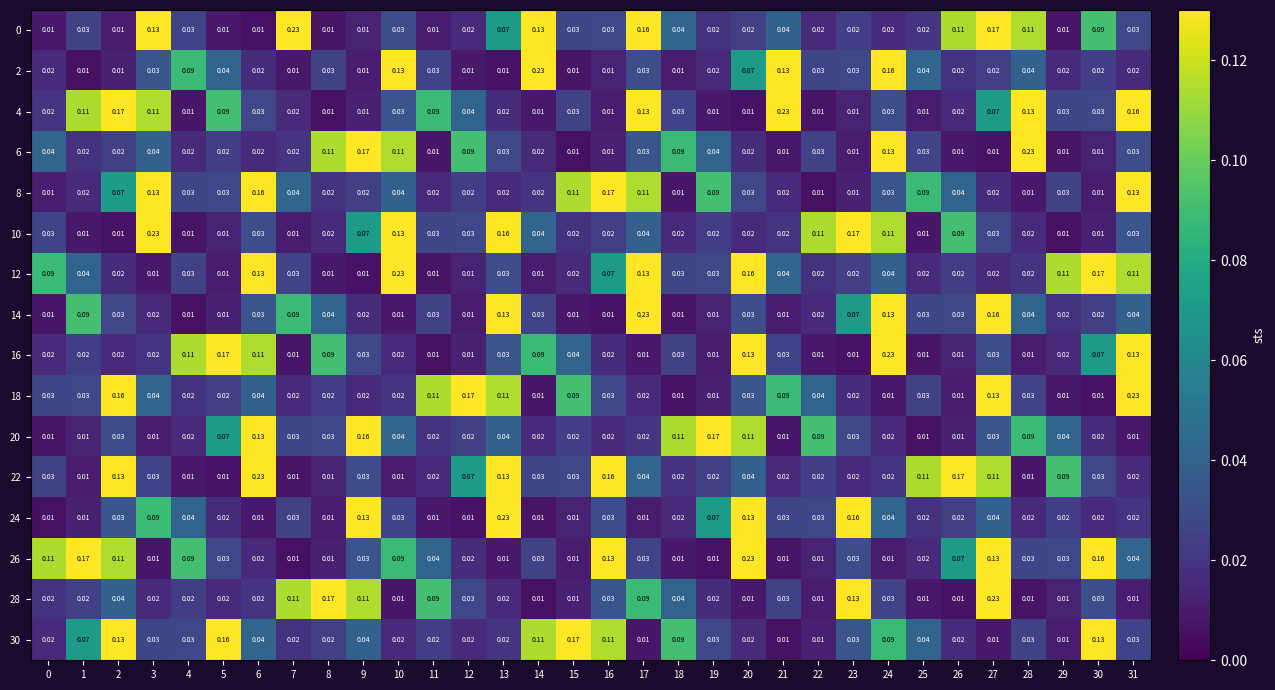

Is the value of 20 at 7 greater than the value of 4 at 8?

Yes